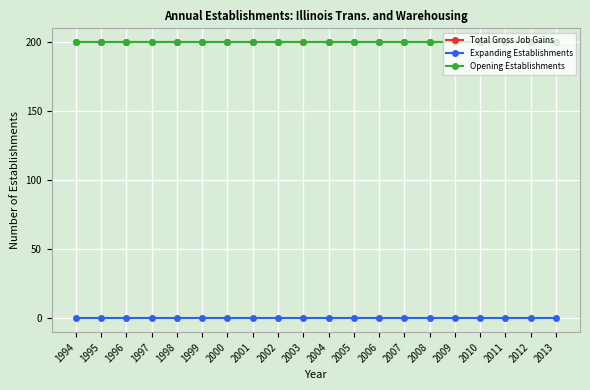

What is the approximate value of Total Gross Job Gains at 2000?

200